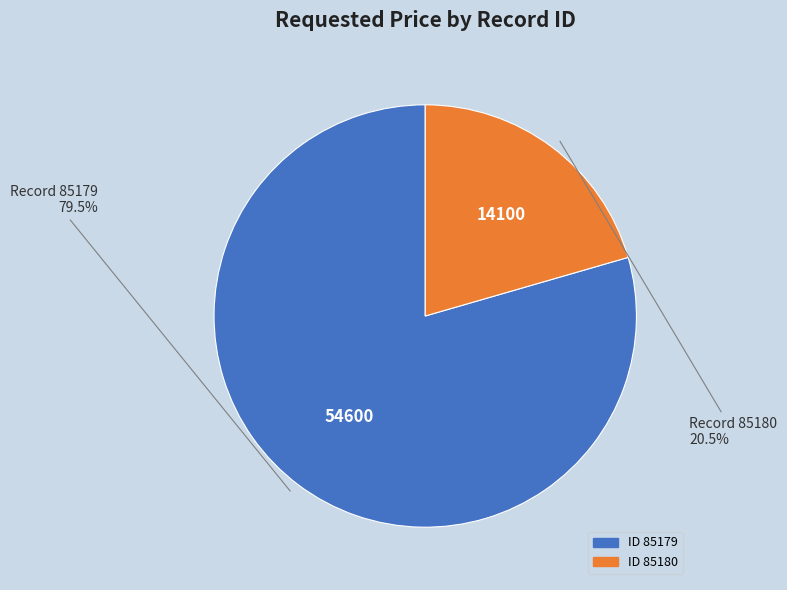

Is there a majority slice in this chart?

Yes